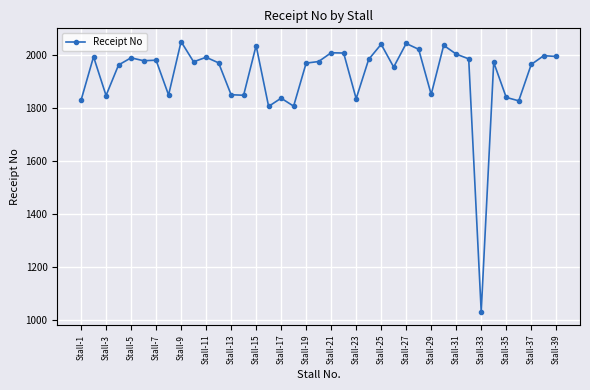

What is the smallest value displayed?

1032